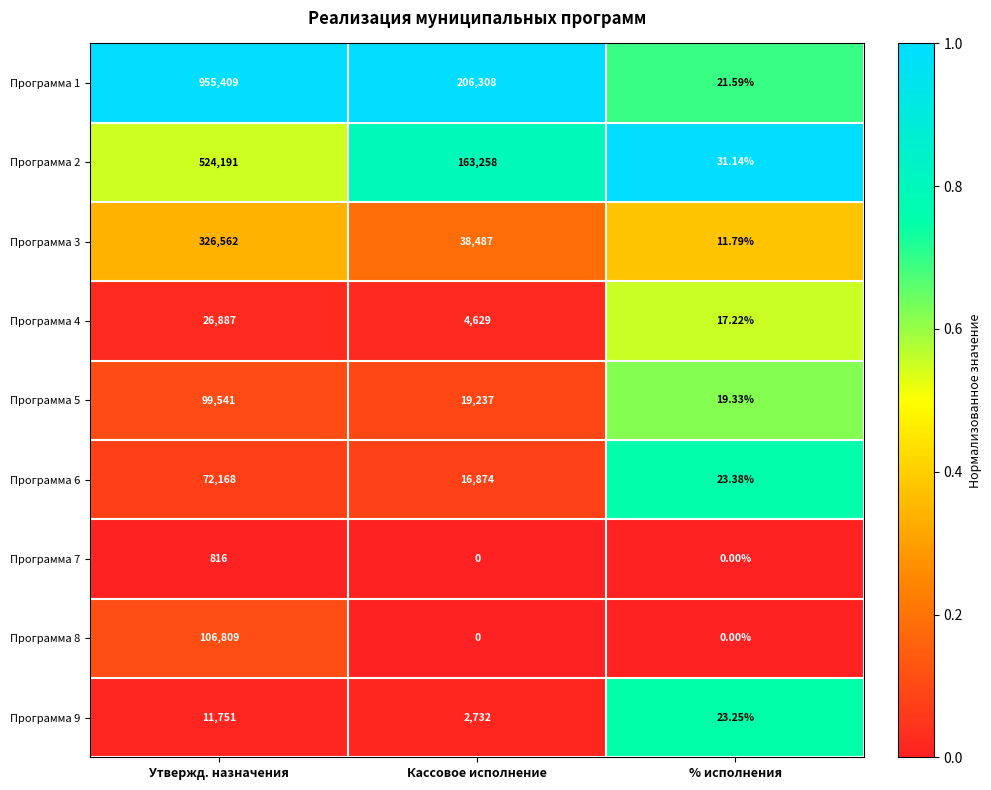

Which series has the largest total across all categories?

Программа 1